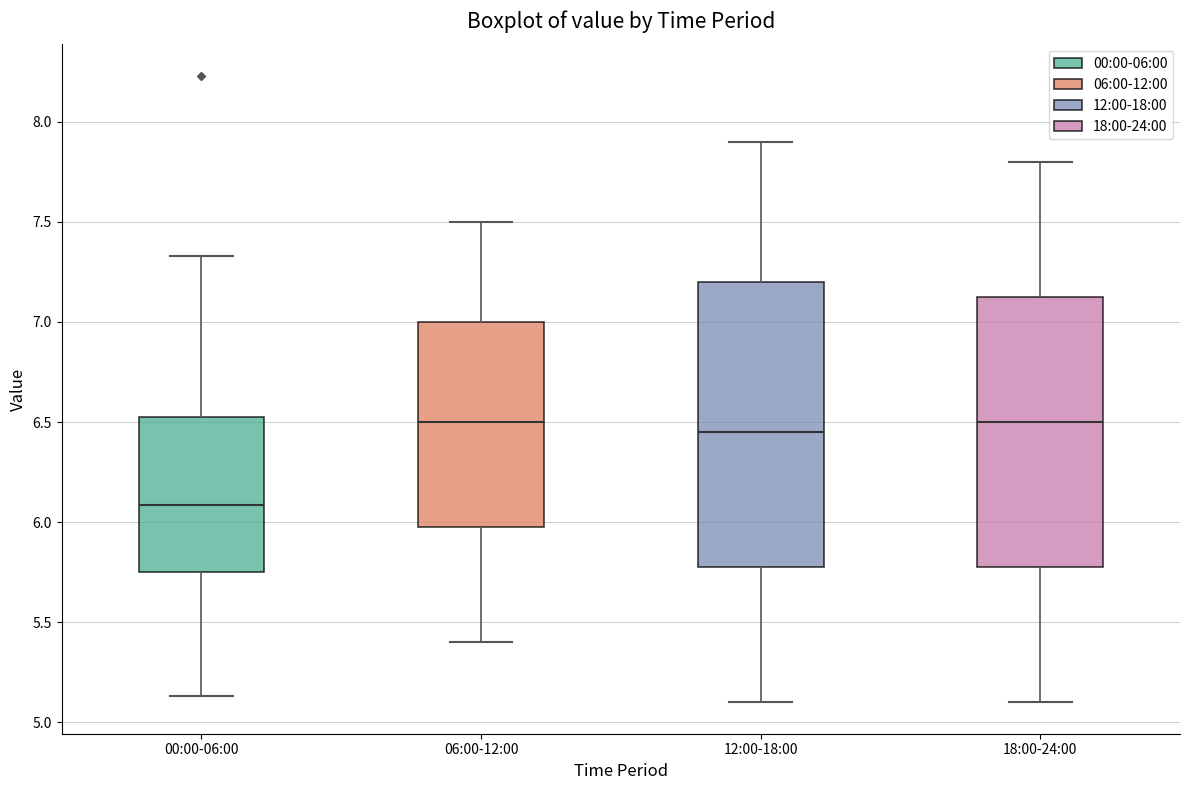

Which box is the tallest, from its lower edge to its upper edge?

12:00-18:00